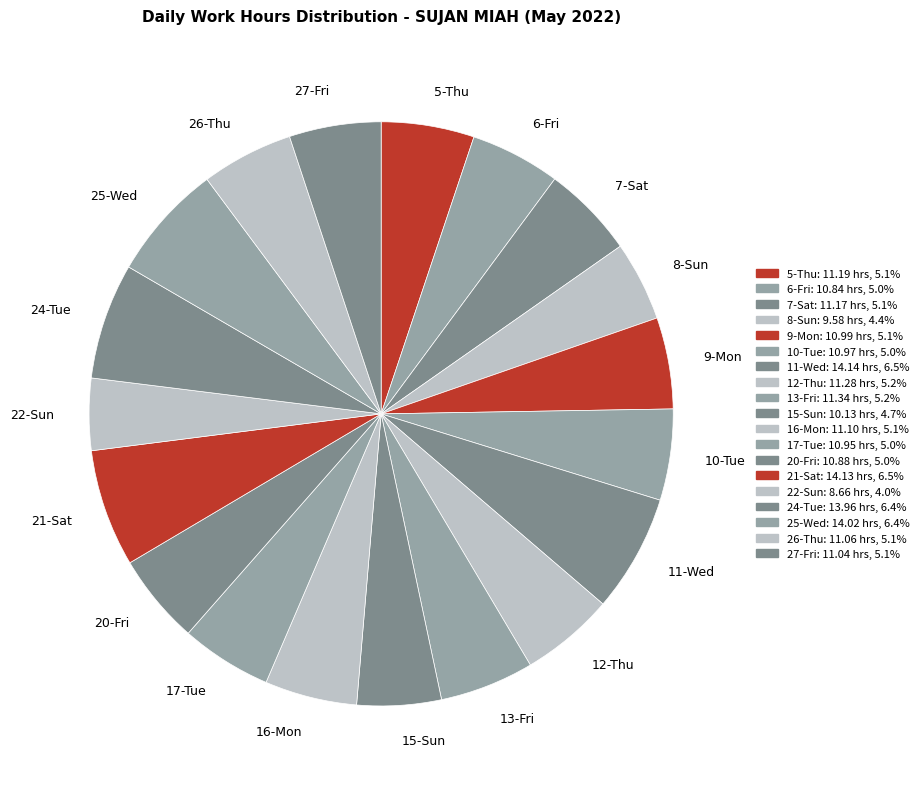

Does 15-Sun represent more than half of the total?

No